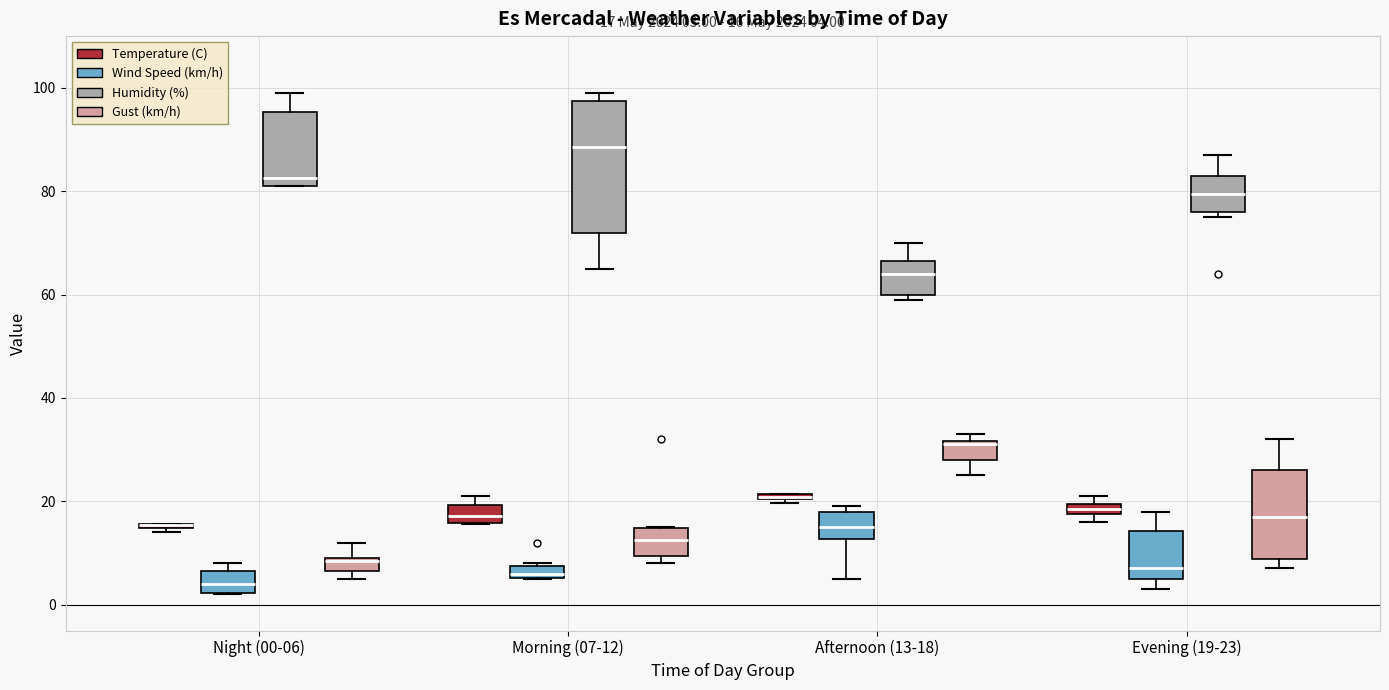

Comparing the boxes themselves (not the whiskers), which one is the tallest?

Morning (07-12) (Humidity (%))